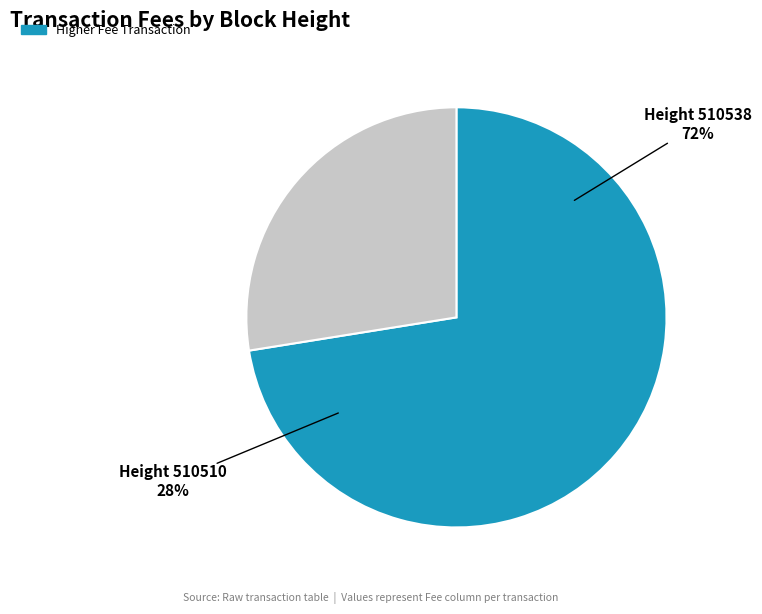

Is the sum of 510538 and 510510 greater than half?

Yes